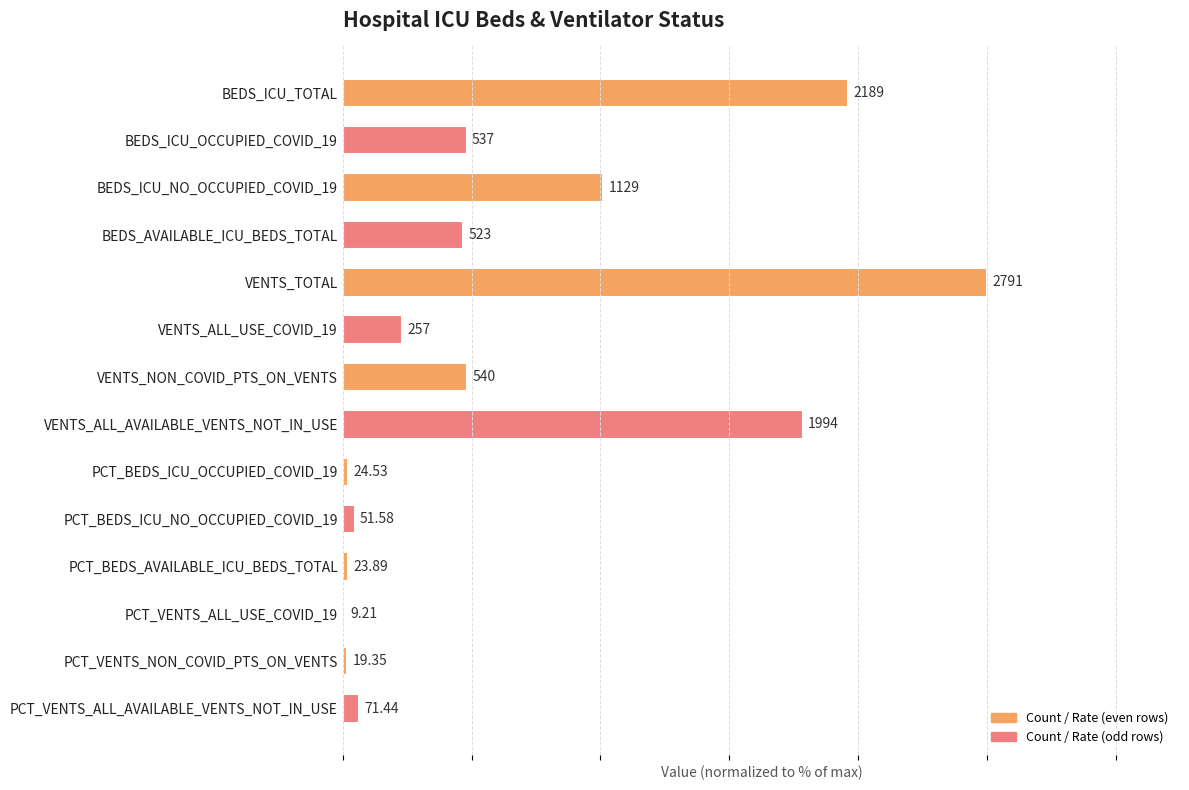

What is the difference between the maximum and minimum values?

99.7